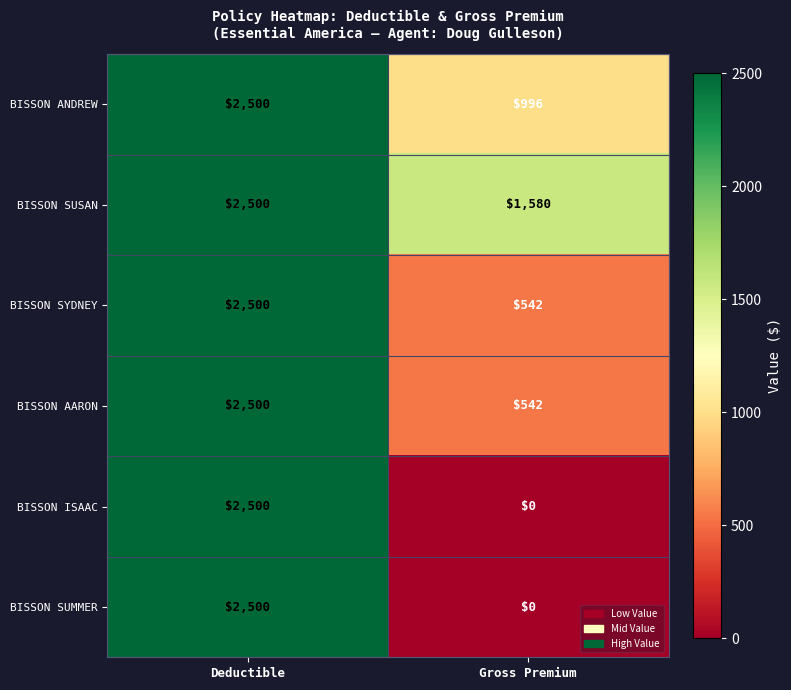

Reading left to right, list all the values displayed in this chart.

BISSON ANDREW: 2500	996
BISSON SUSAN: 2500	1580
BISSON SYDNEY: 2500	542
BISSON AARON: 2500	542
BISSON ISAAC: 2500	0
BISSON SUMMER: 2500	0